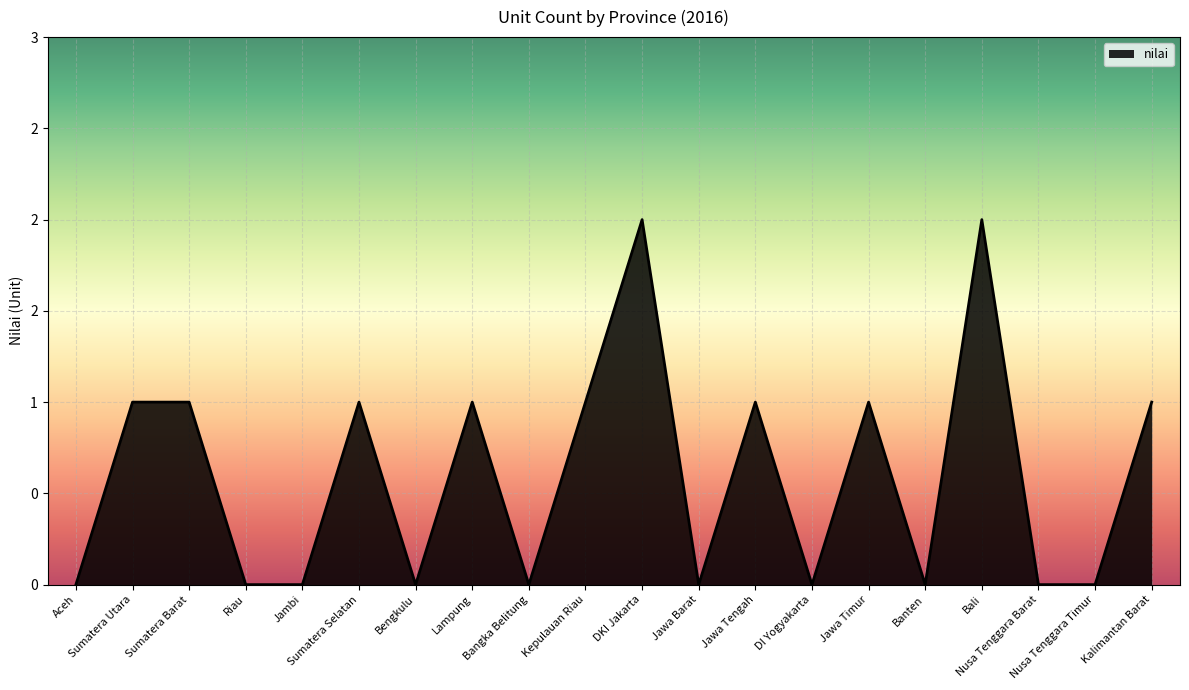

True or false: there are more than 2 points higher than both neighbors.

True